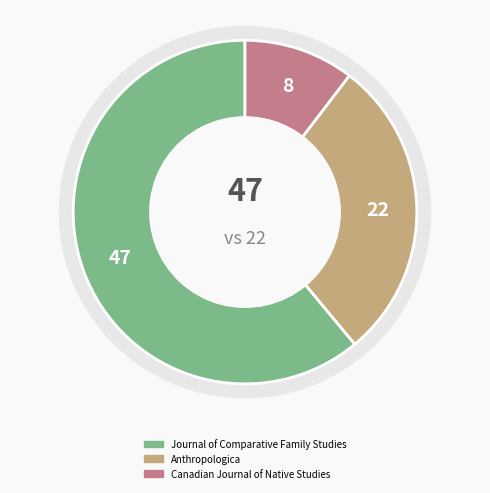

To the nearest percent, what is the combined percentage of Canadian Journal of Native Studies and Journal of Comparative Family Studies?

71%